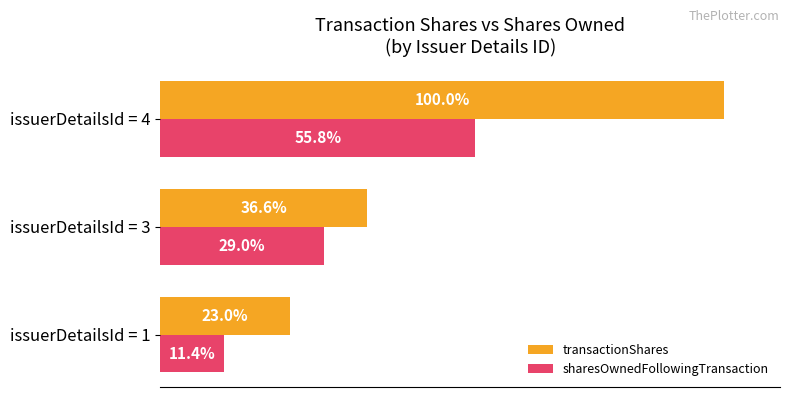

Which series has the largest total across all categories?

transactionShares